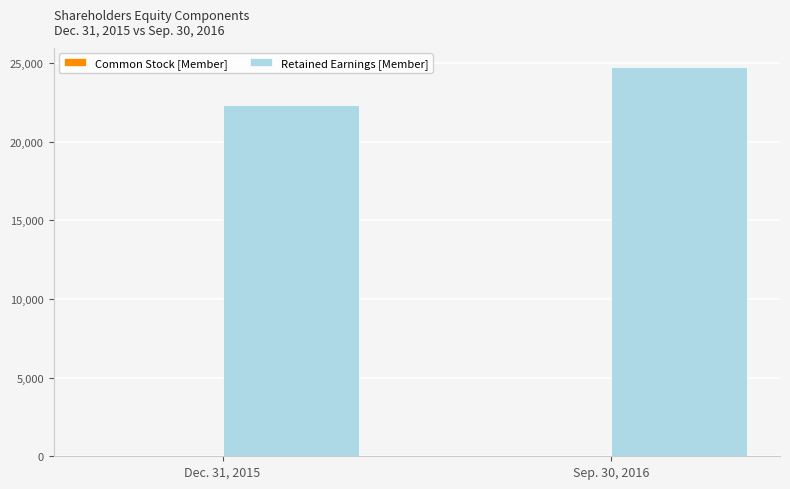

The Retained Earnings [Member] series shows 39793 at Sep. 30, 2016. True or false?

False